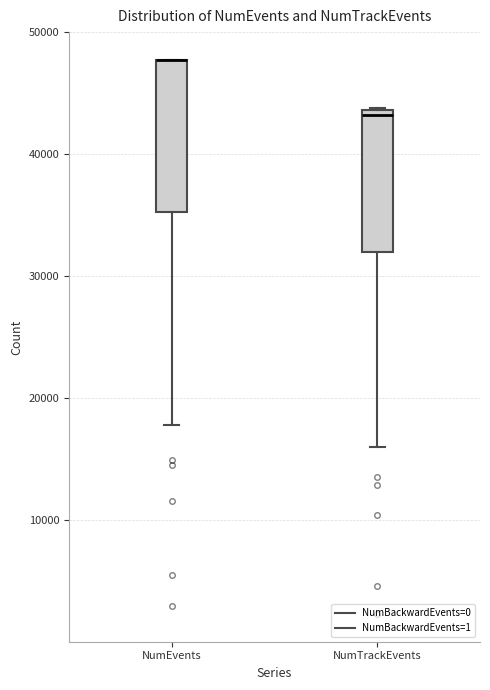

Where does the lower whisker of the box for NumEvents end on the y-axis? The values are not printed on the chart, so give them approximately, as read against the axis.

18000